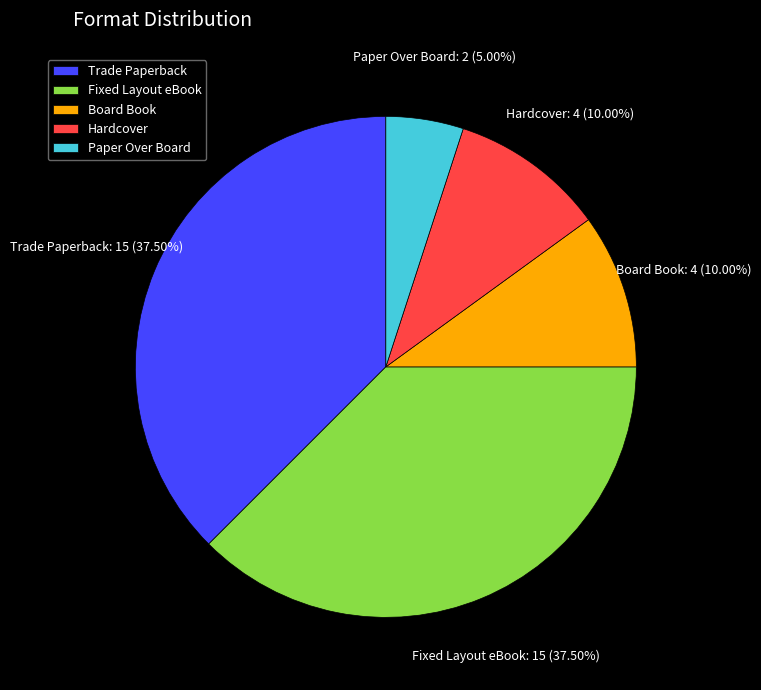

To the nearest percent, what is the average slice percentage?

20%